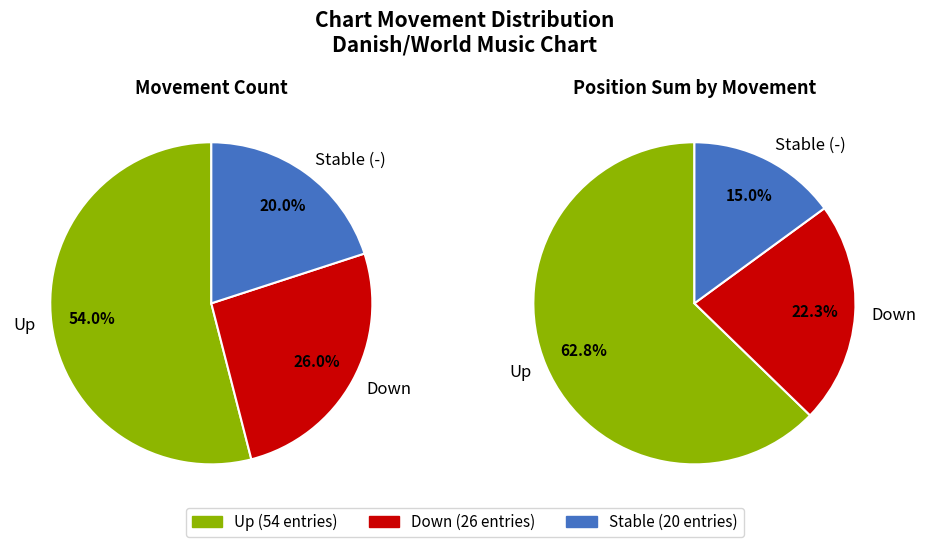

Rank the categories by value from highest to lowest.

up, down, -